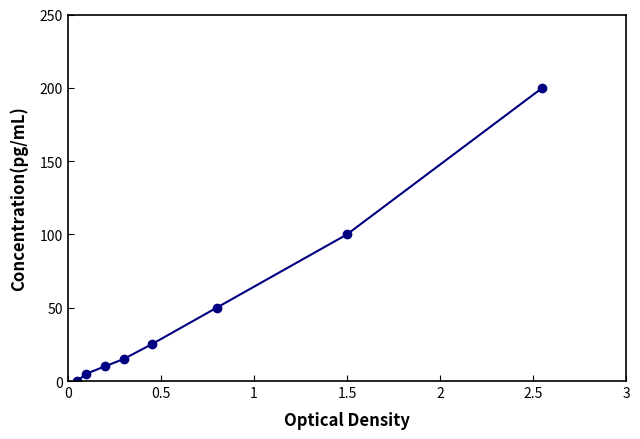

What is the greatest value displayed?

200